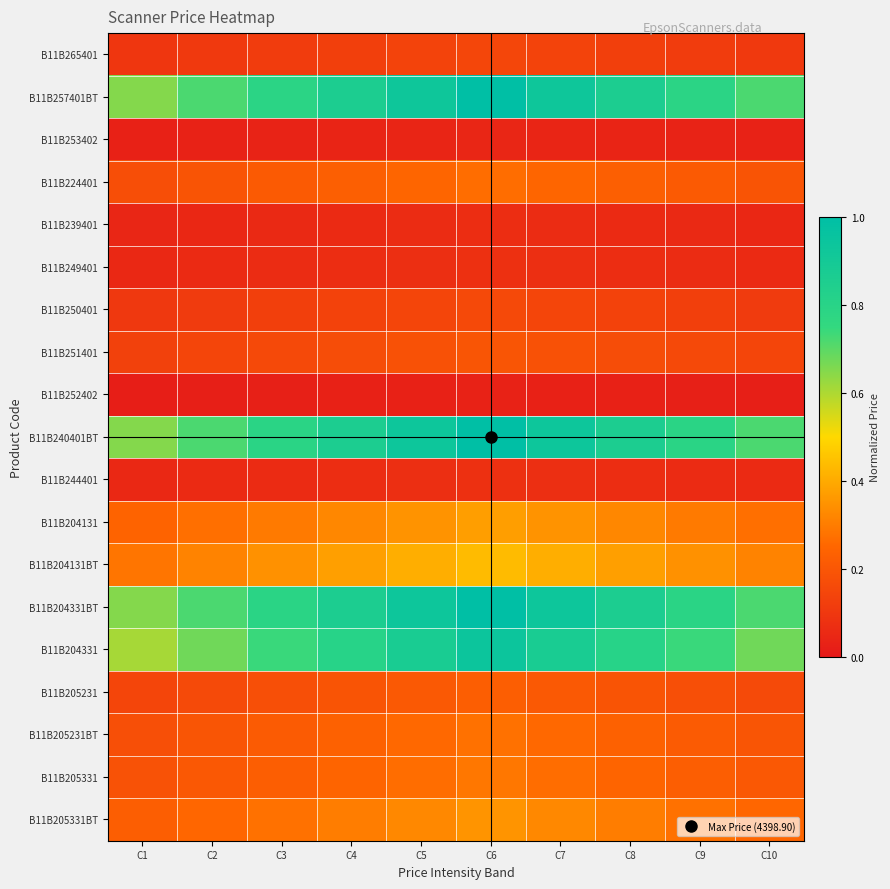

What is the difference between the highest and lowest values at C4?

0.8